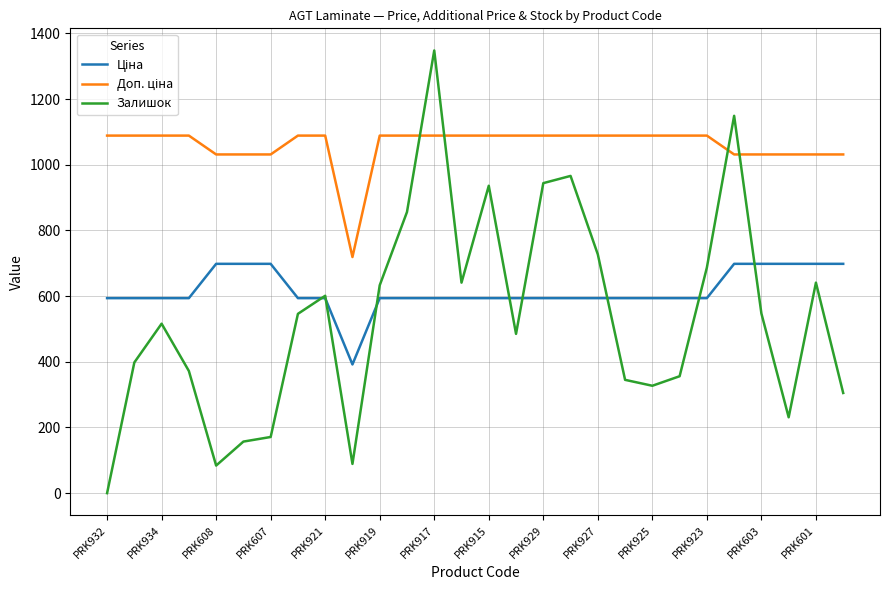

What is the greatest value displayed?

1348.0